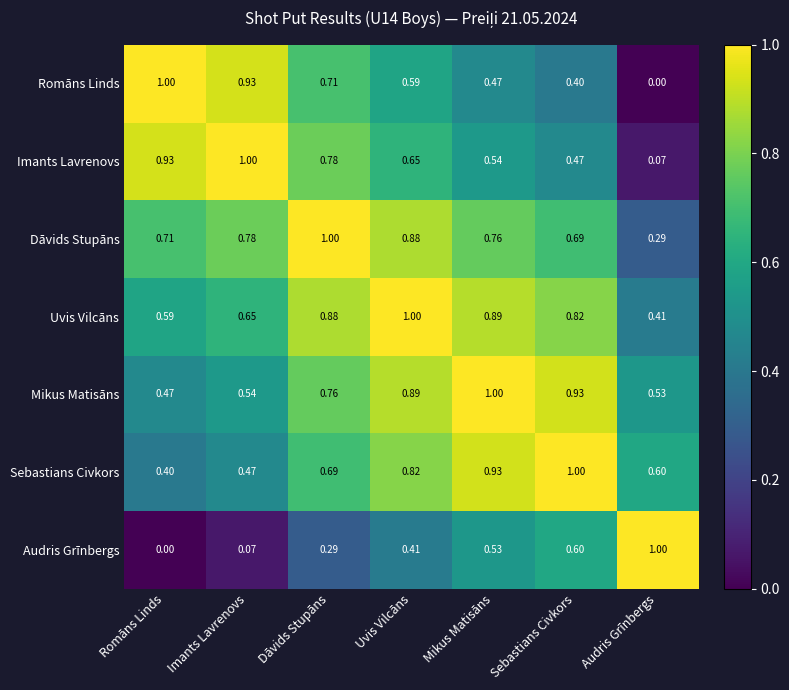

Which series has the largest total across all categories?

Uvis Vilcāns